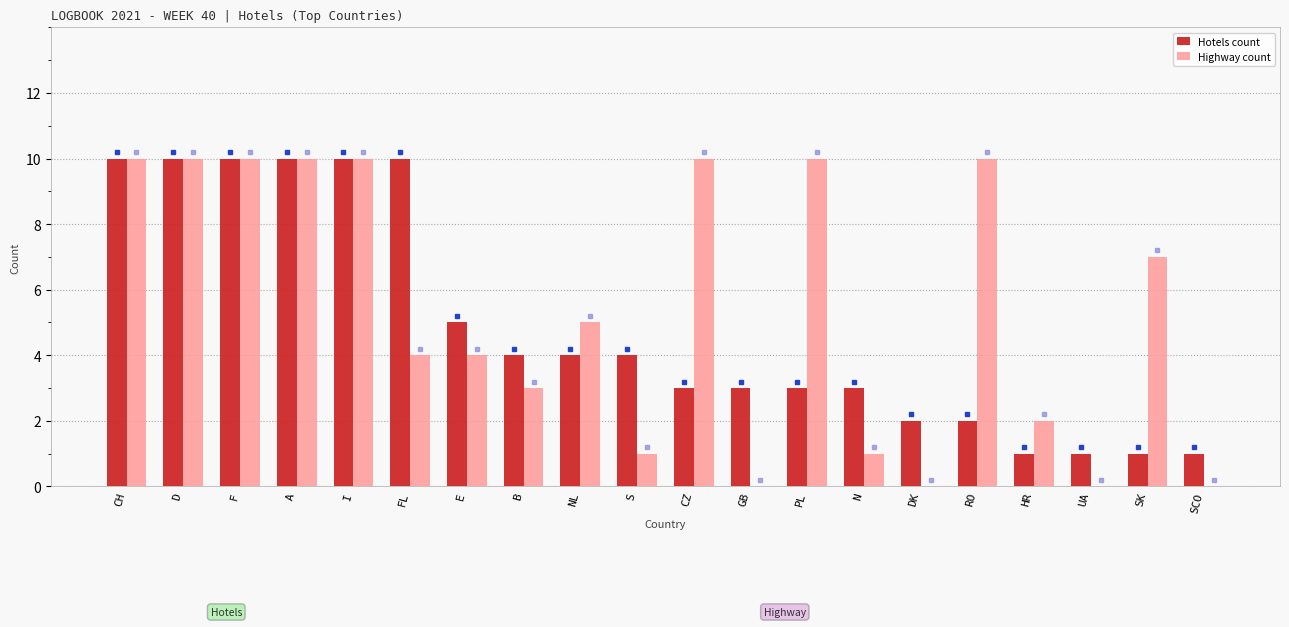

What is the total value across all series at HR?

3